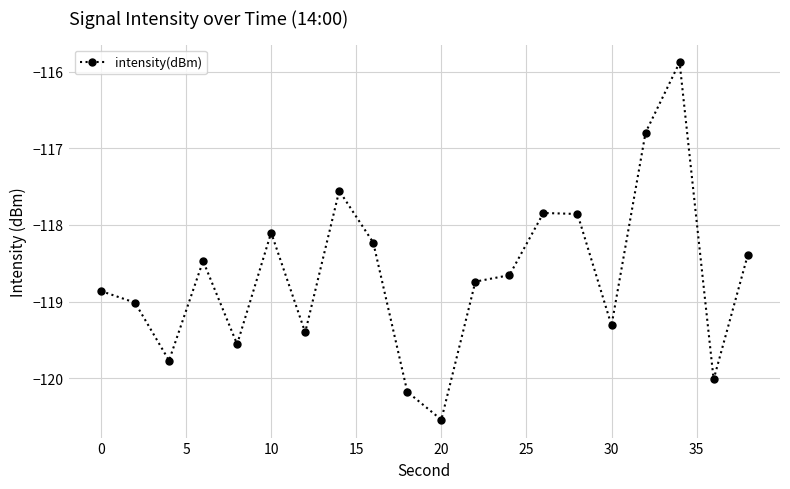

What is the maximum value shown in the chart?

-115.9